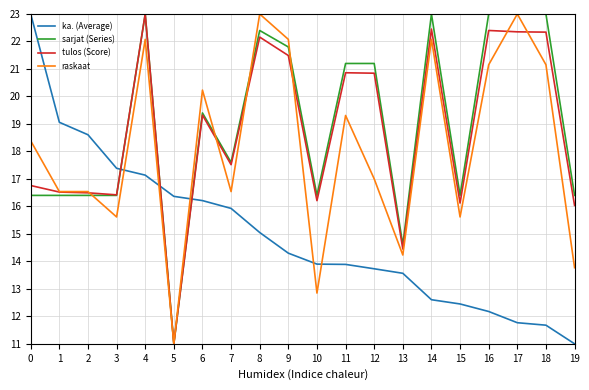

How many lines are shown in the chart?

4